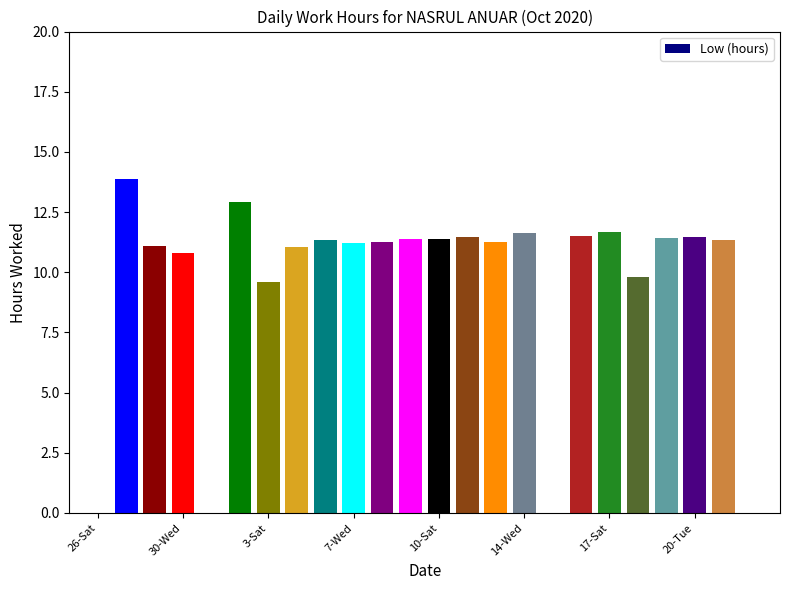

What is the greatest value displayed?

13.9